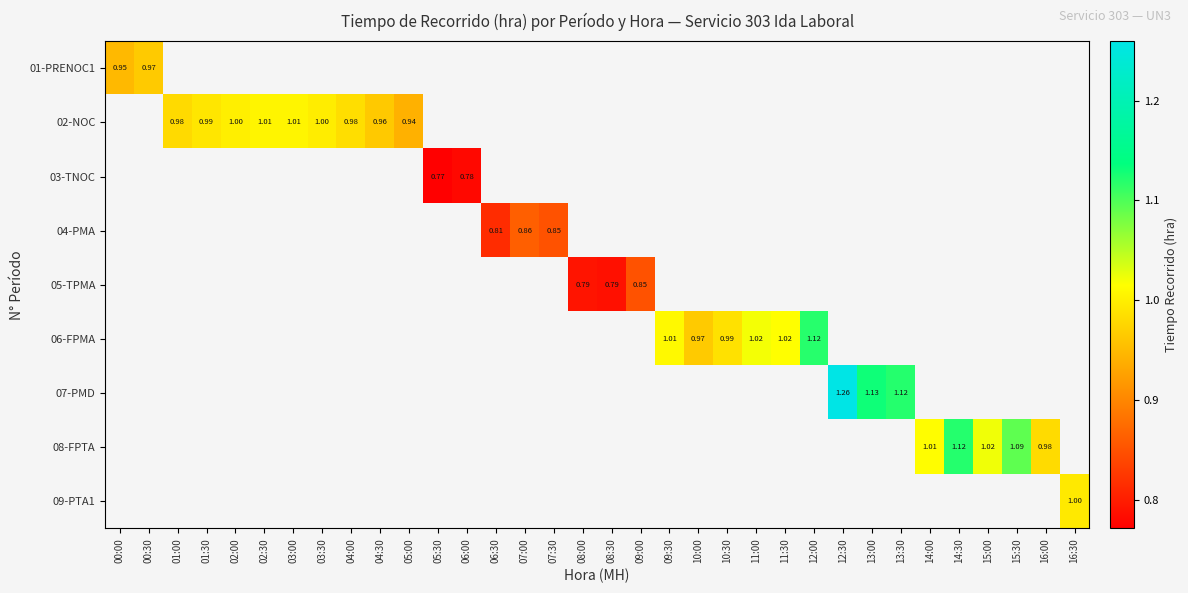

Which category has the lowest value across all series?

05:30